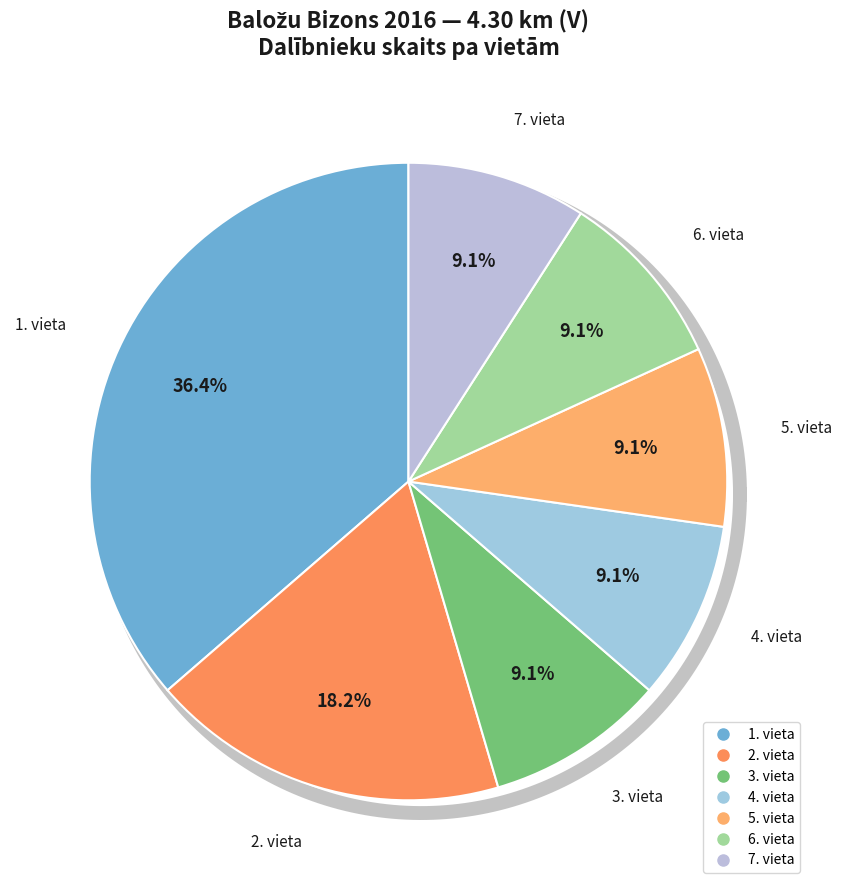

Is it true that Vieta 2+ is 76% of the pie?

False